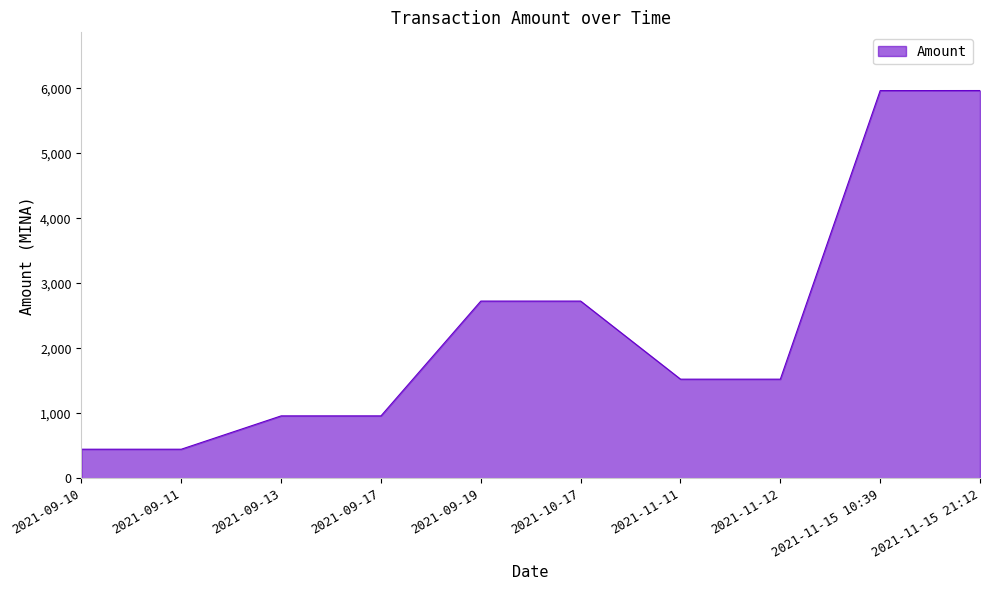

How many lines are shown in the chart?

1